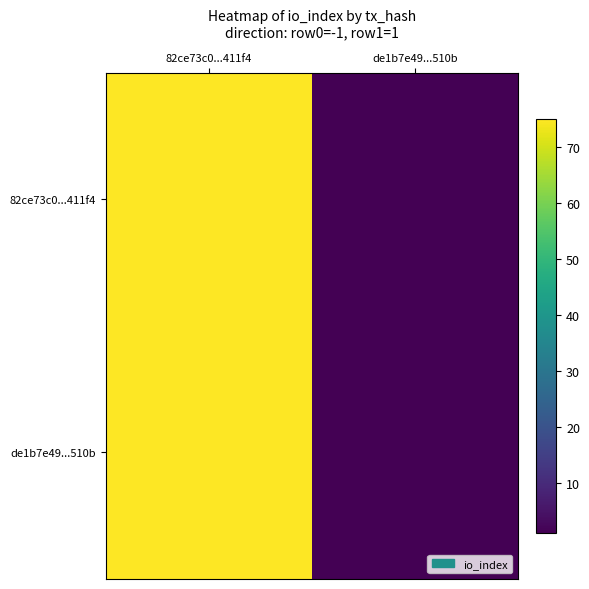

Reading left to right, what are all the values shown in this chart?

82ce73c0...411f4: 82ce73c0...411f4=75	de1b7e49...510b=1
de1b7e49...510b: 82ce73c0...411f4=75	de1b7e49...510b=1